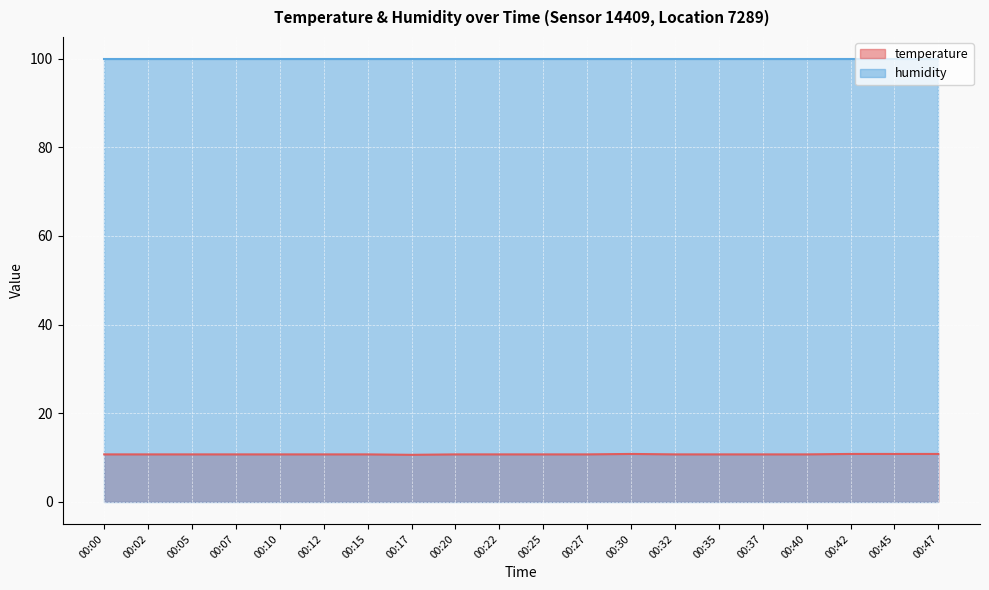

Which has a higher value, 00:22 or 00:02?

00:22